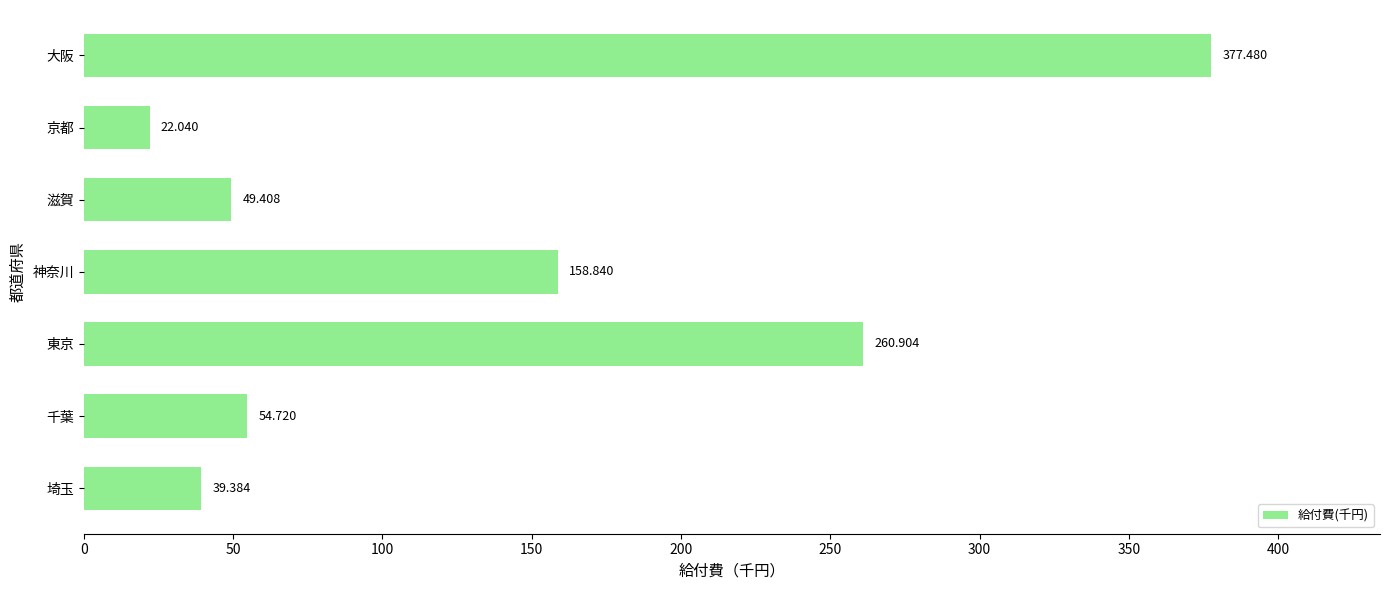

How many values are below 54?

3